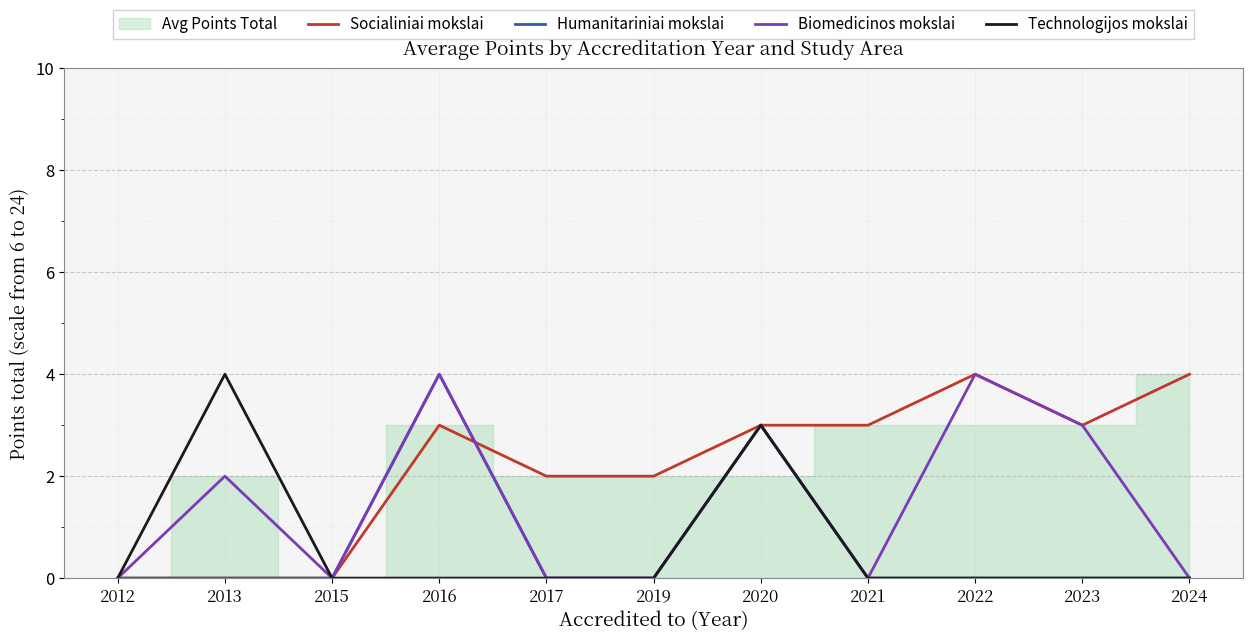

Which series has the largest range (max minus min)?

Socialiniai mokslai